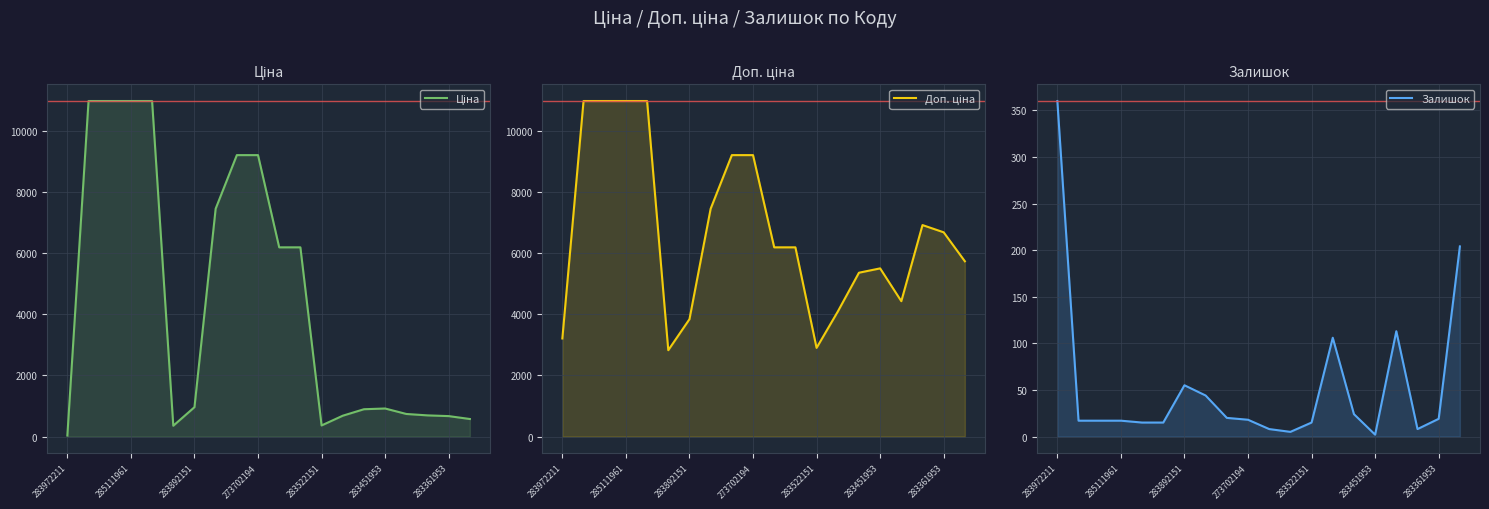

True or false: Доп. ціна and Ціна intersect in this chart.

False